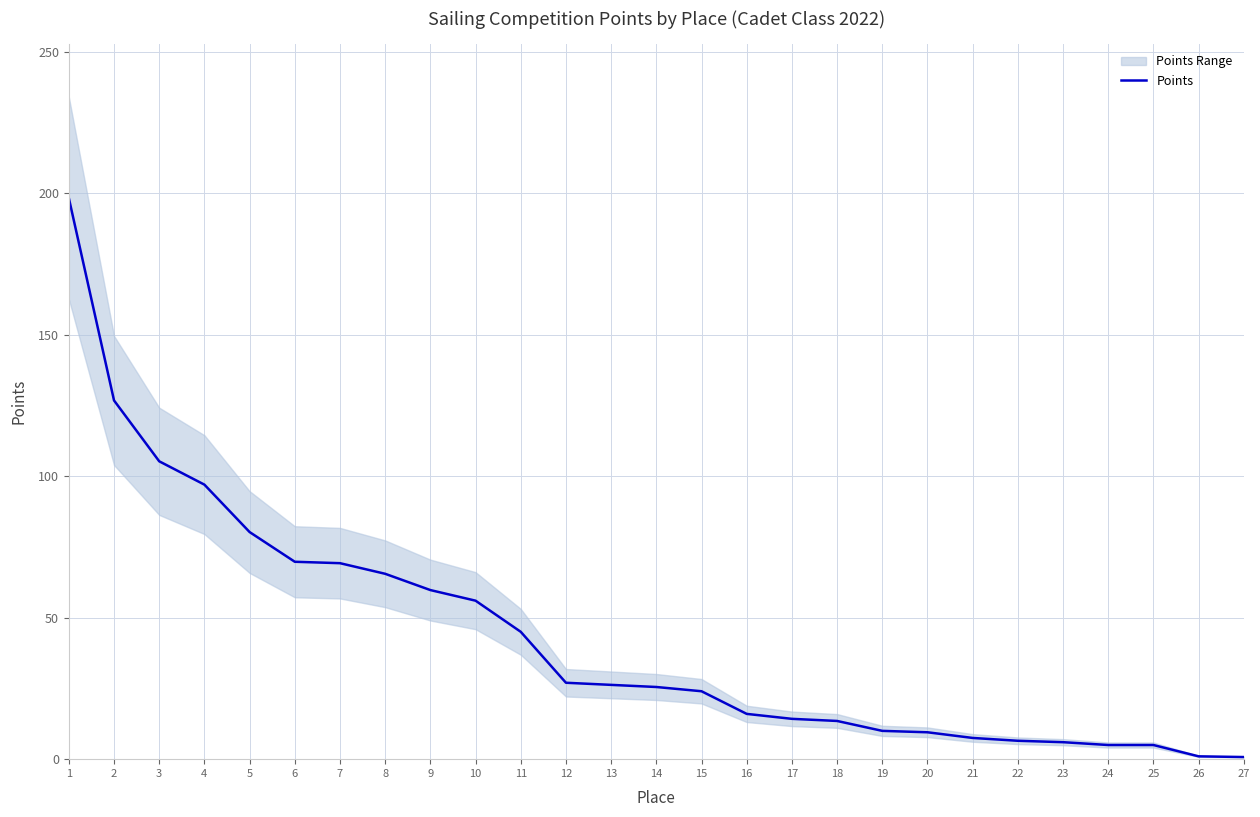

The value at 12 is 27.0. True or false?

True